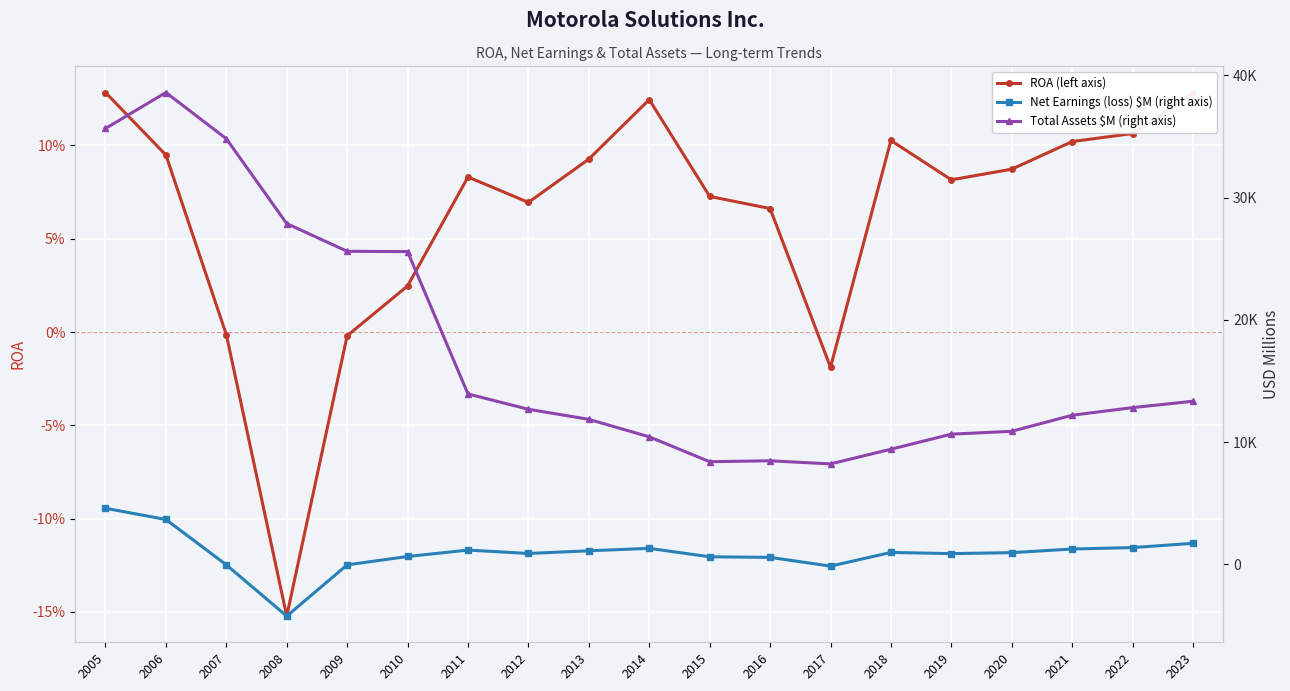

Which series has the largest range (max minus min)?

Total Assets $M (right axis)